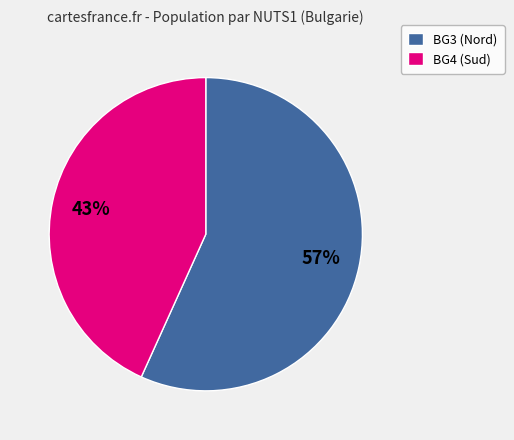

What is the majority slice?

BG3 (Nord)